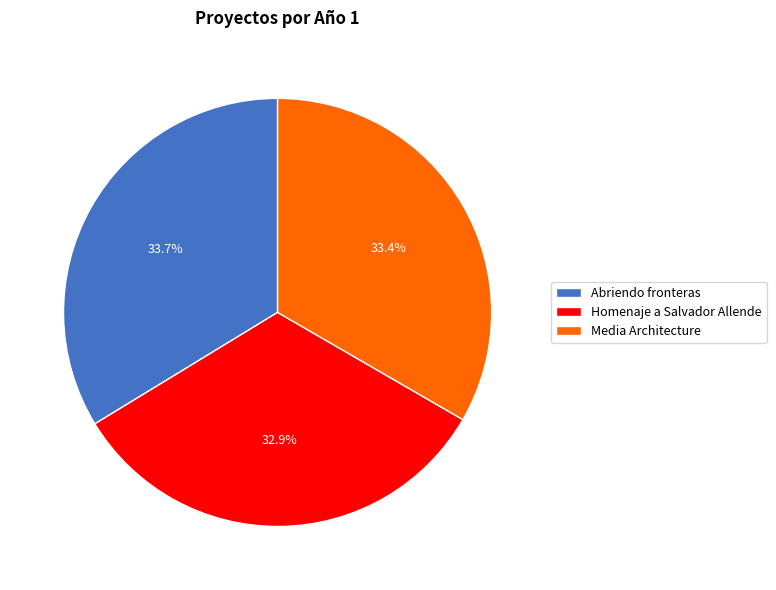

The Homenaje a Salvador Allende slice represents 27% of the pie. True or false?

False